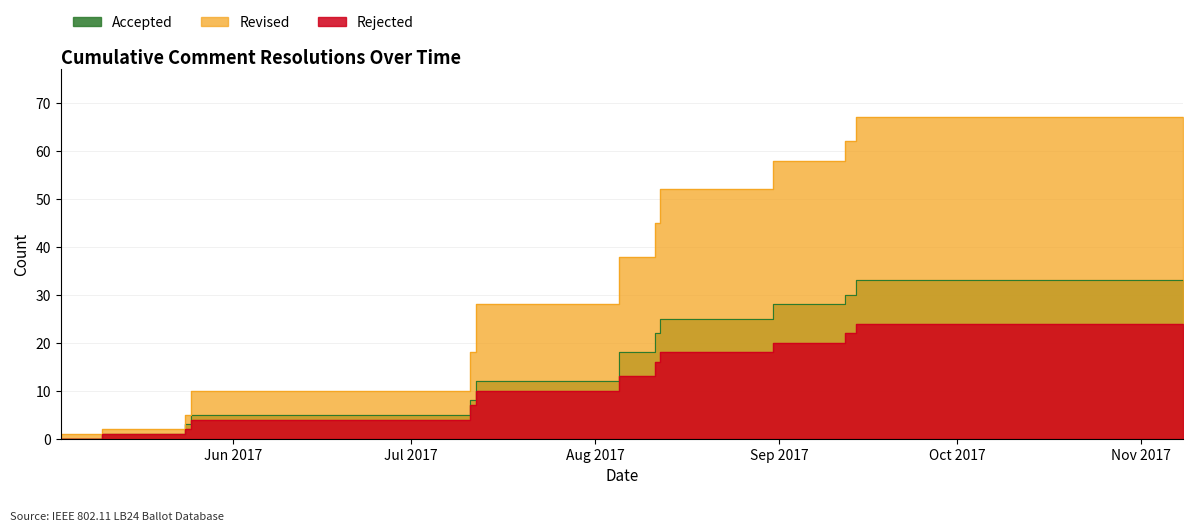

Does the chart have visible grid lines?

Yes